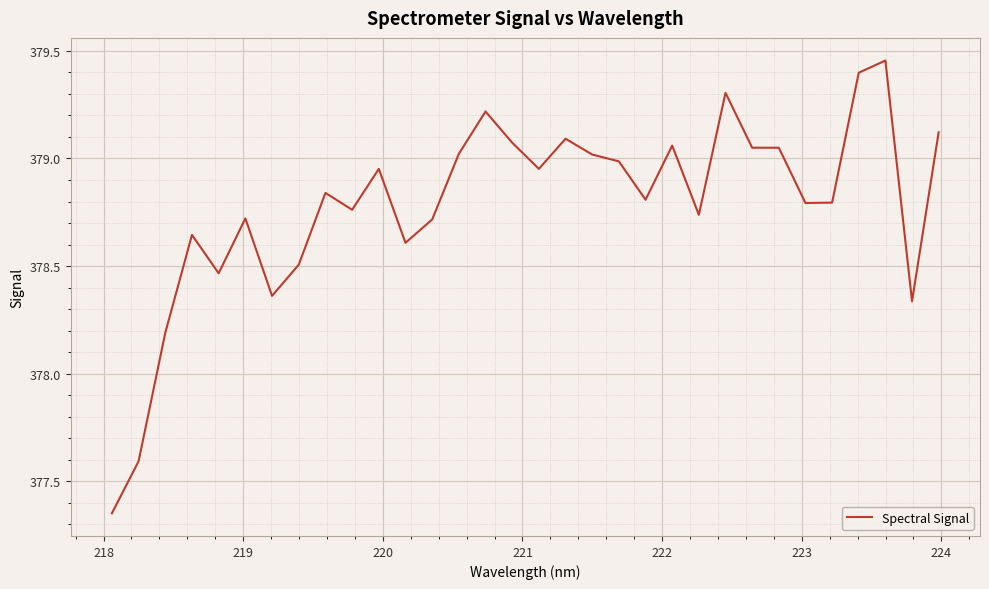

Is this an area chart (filled region under the line)?

No